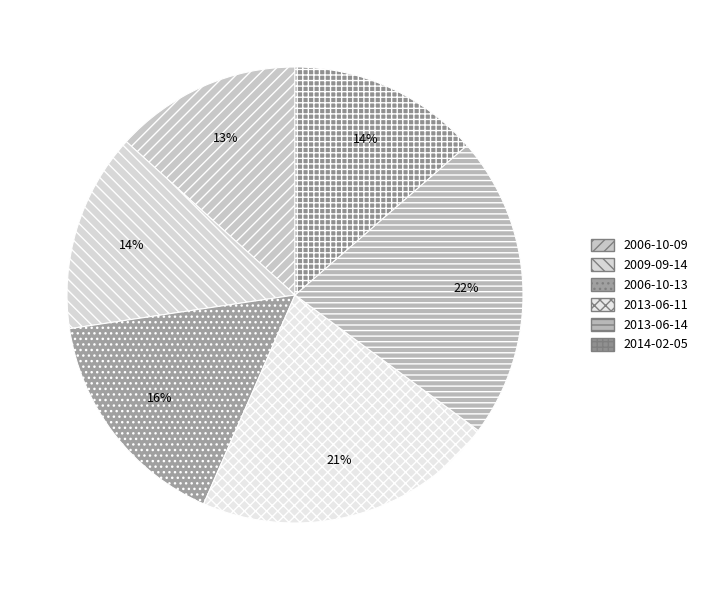

Rank the categories by value from highest to lowest.

2013-06-14, 2013-06-11, 2006-10-13, 2009-09-14, 2014-02-05, 2006-10-09